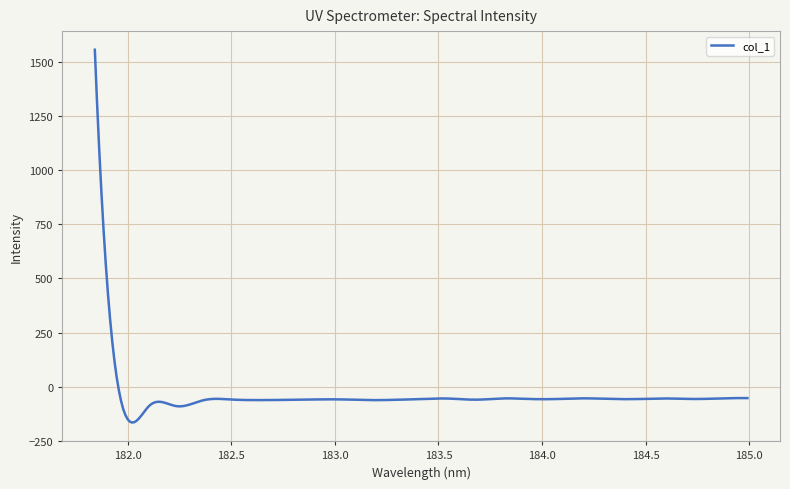

What is the average value?

-35.9